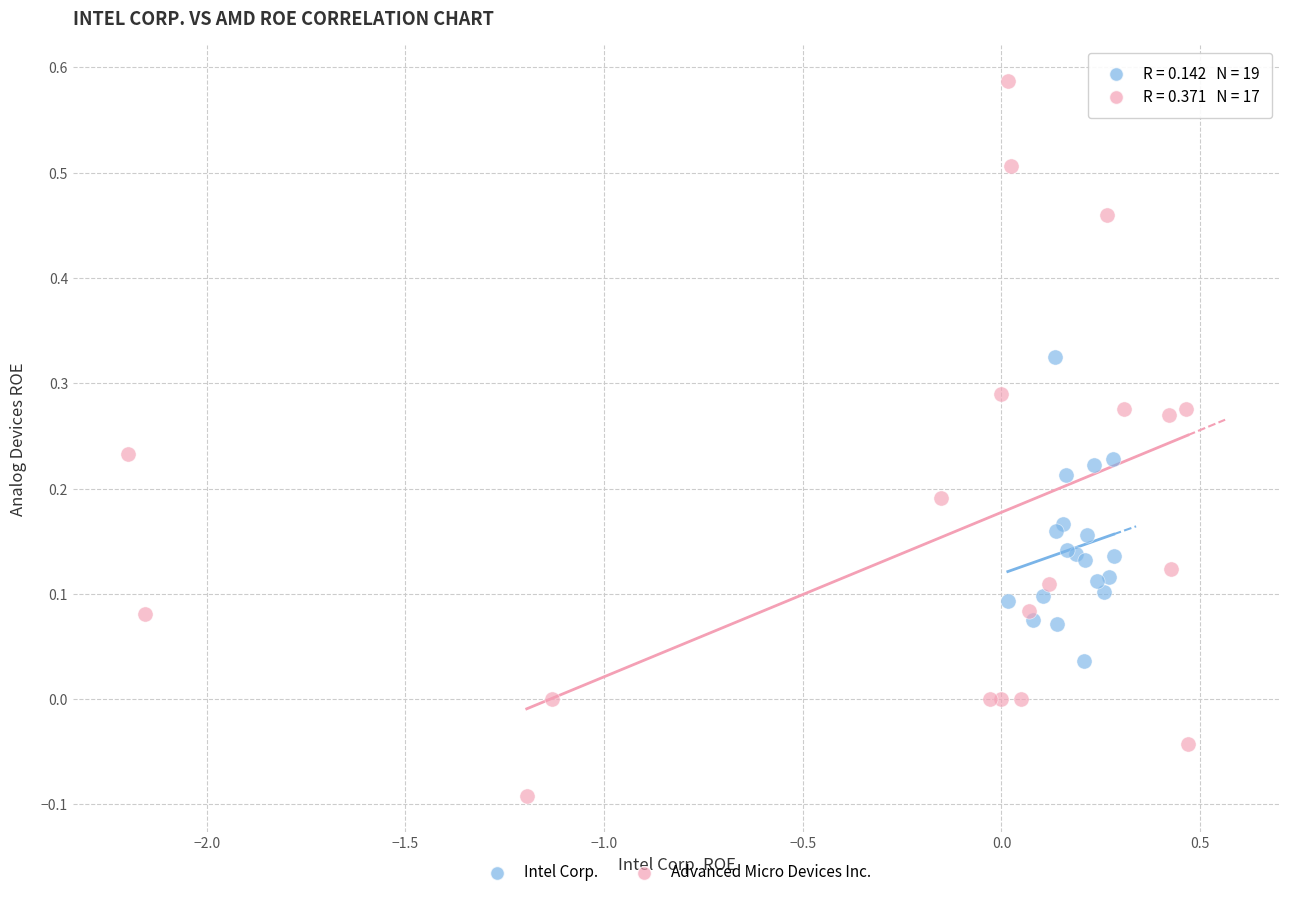

Which series has the largest Y range (max minus min)?

Advanced Micro Devices Inc.